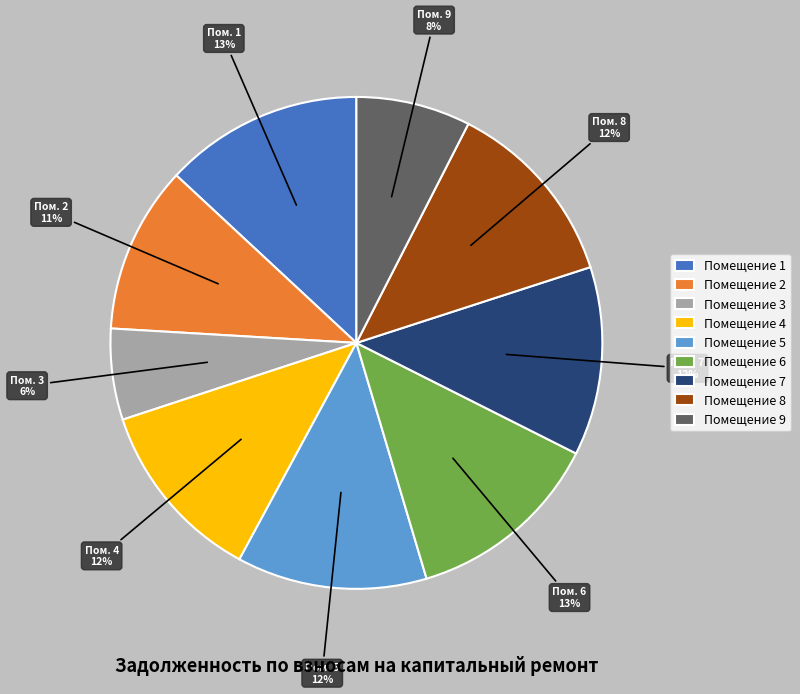

The Помещение 2 slice represents 11% of the pie. True or false?

True